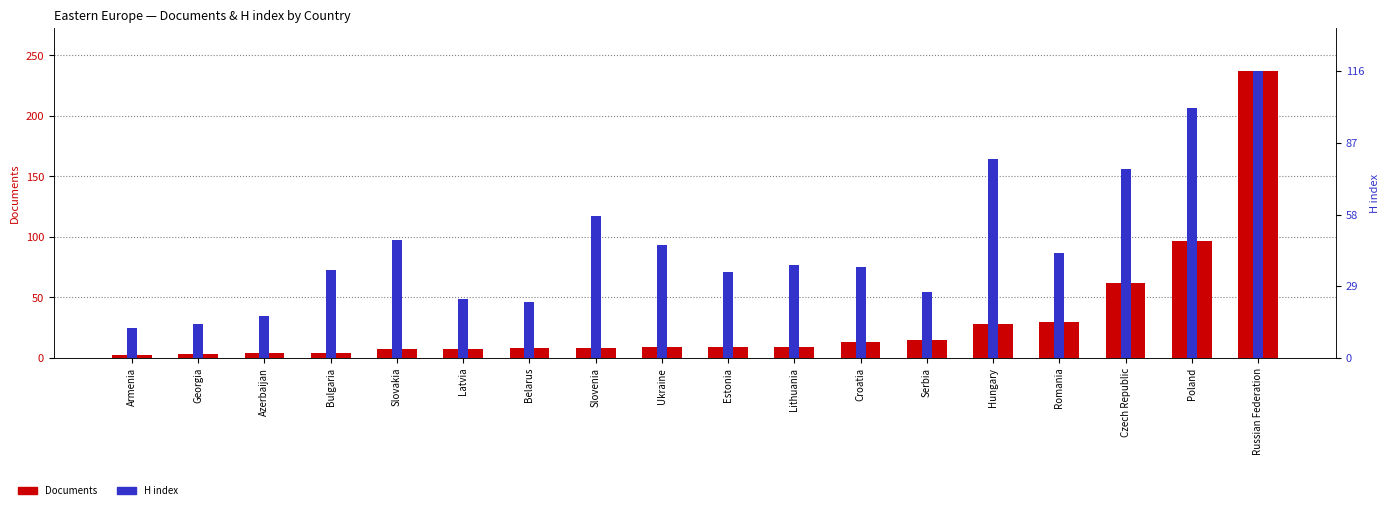

What are all the series names shown in the legend?

Documents, H index